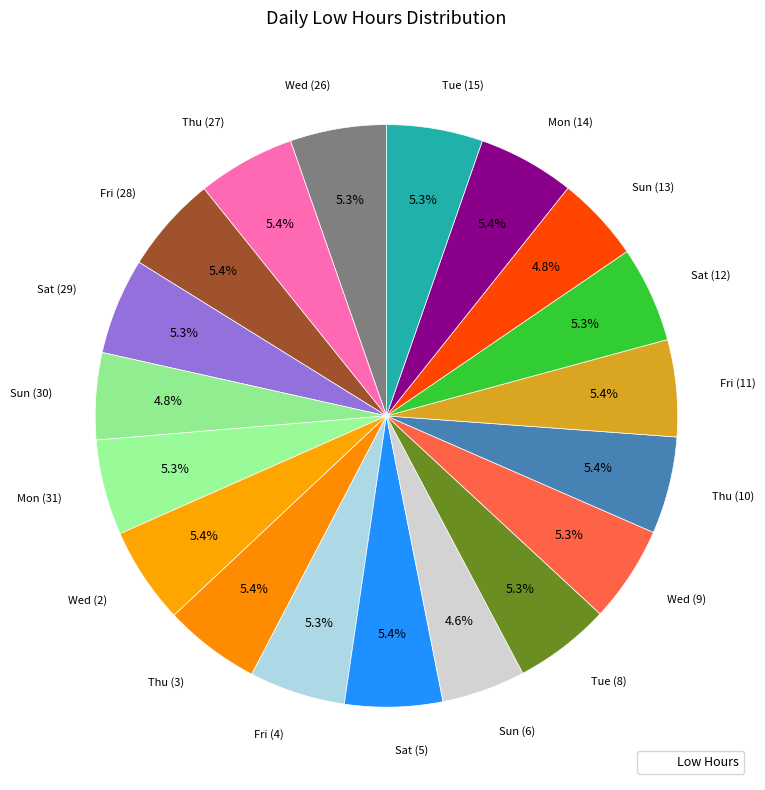

How many segments does this pie chart have?

19